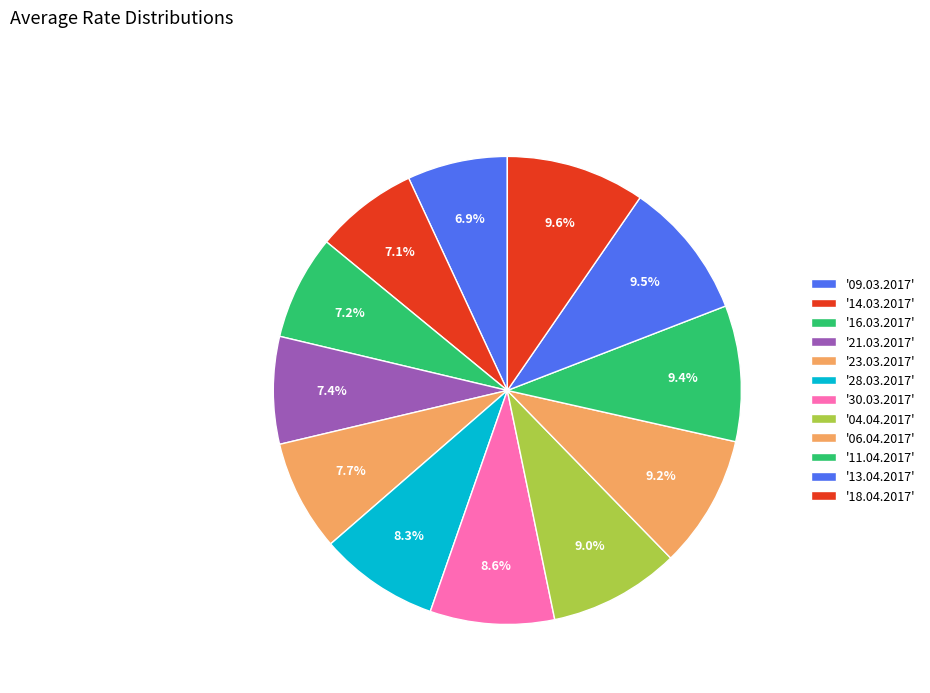

Which category has the smallest portion of the pie?

09.03.2017